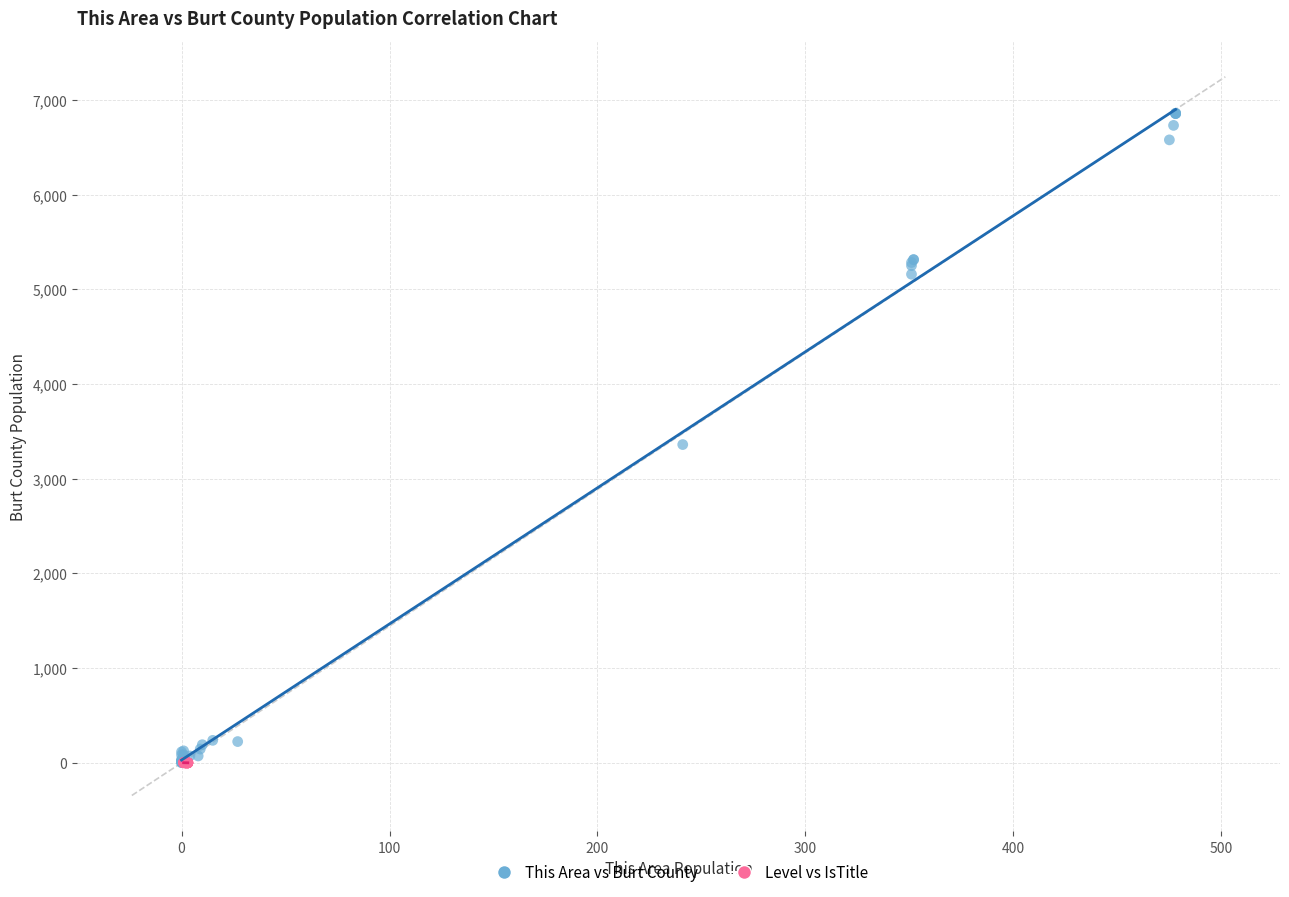

What are all the series names shown in the legend?

This Area vs Burt County, Level vs IsTitle